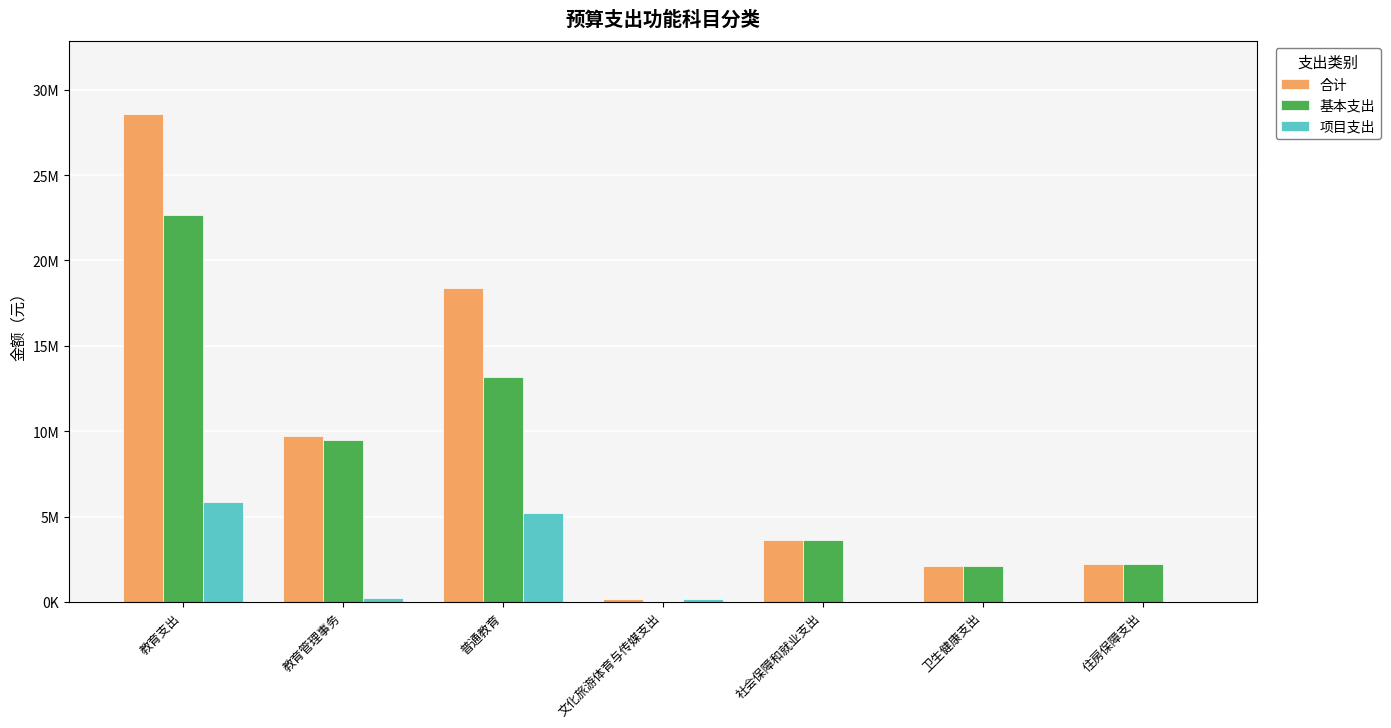

Reading right to left, transcribe all the data shown in this chart.

合计: 住房保障支出=2221432.0	卫生健康支出=2078557.0	社会保障和就业支出=3650946.4	文化旅游体育与传媒支出=150000.0	普通教育=18406204.3	教育管理事务=9724401.8	教育支出=28563092.1
基本支出: 住房保障支出=2221432.0	卫生健康支出=2078557.0	社会保障和就业支出=3650946.4	文化旅游体育与传媒支出=0.0	普通教育=13196885.2	教育管理事务=9494401.8	教育支出=22691287.0
项目支出: 住房保障支出=0.0	卫生健康支出=0.0	社会保障和就业支出=0.0	文化旅游体育与传媒支出=150000.0	普通教育=5209319.1	教育管理事务=230000.0	教育支出=5871805.1